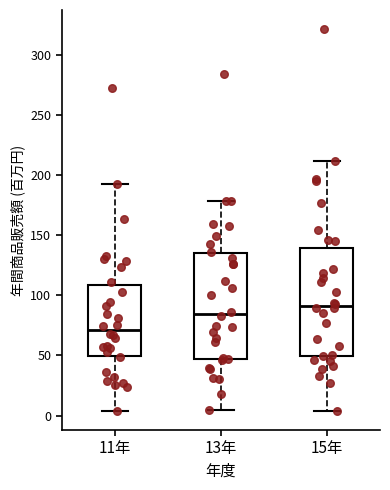

Which box has the lowest median line?

11年